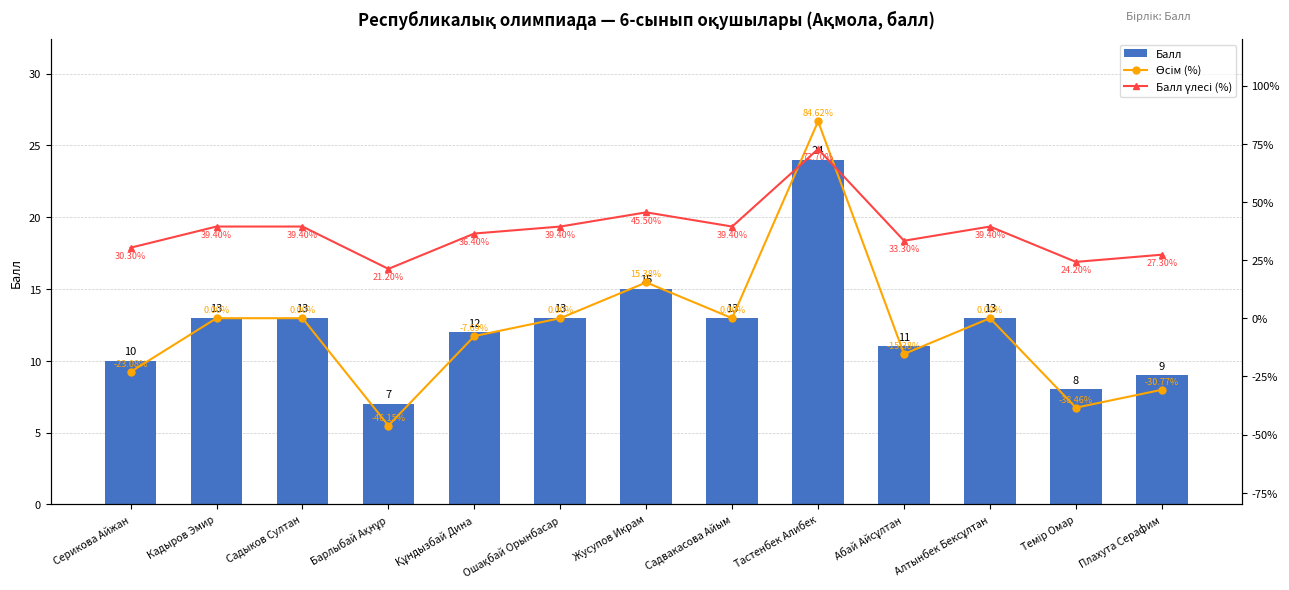

What is the label of the 1st bar from the left?

Серикова Айжан